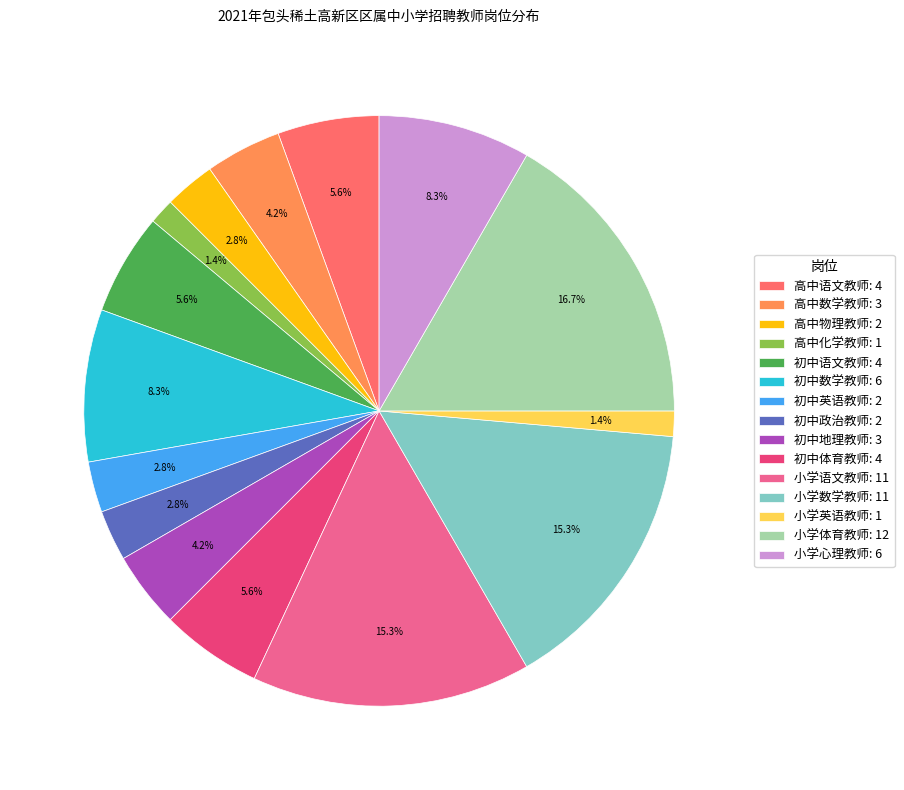

To the nearest percent, what portion does 小学语文教师 represent?

15%